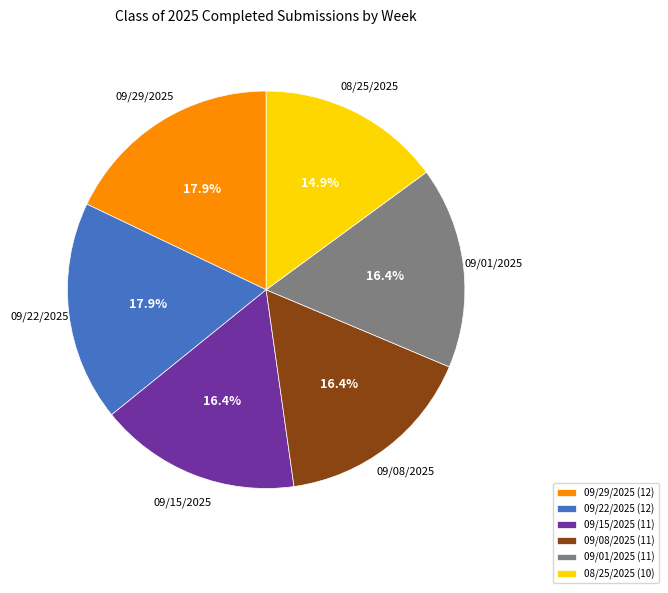

Which category has the smallest portion of the pie?

08/25/2025